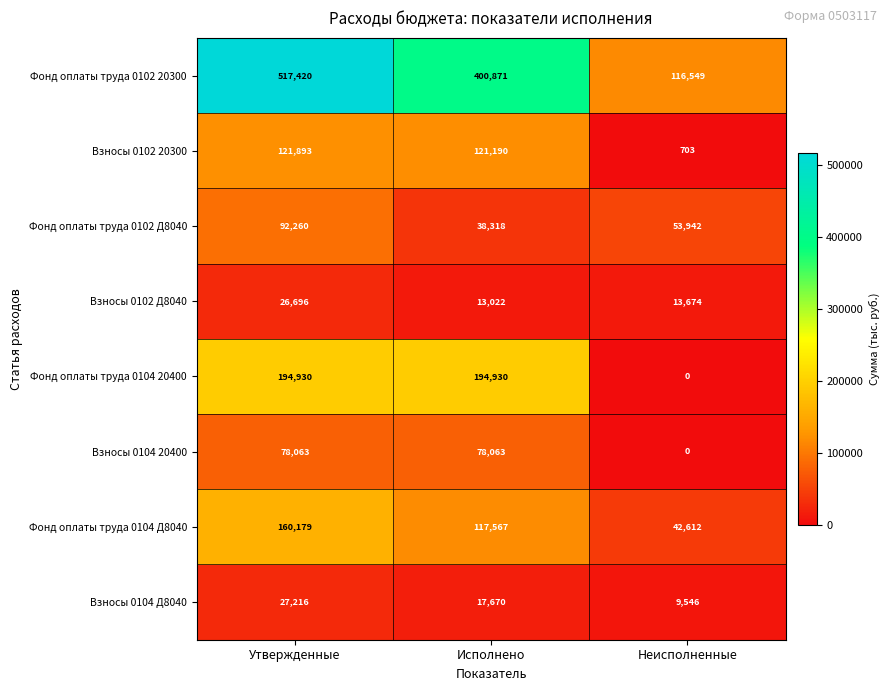

Which series has the largest range (max minus min)?

Фонд оплаты труда 0102 20300